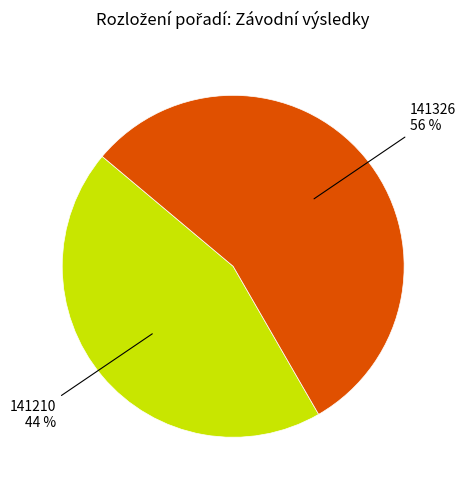

To the nearest percent, what is the average slice percentage?

50%